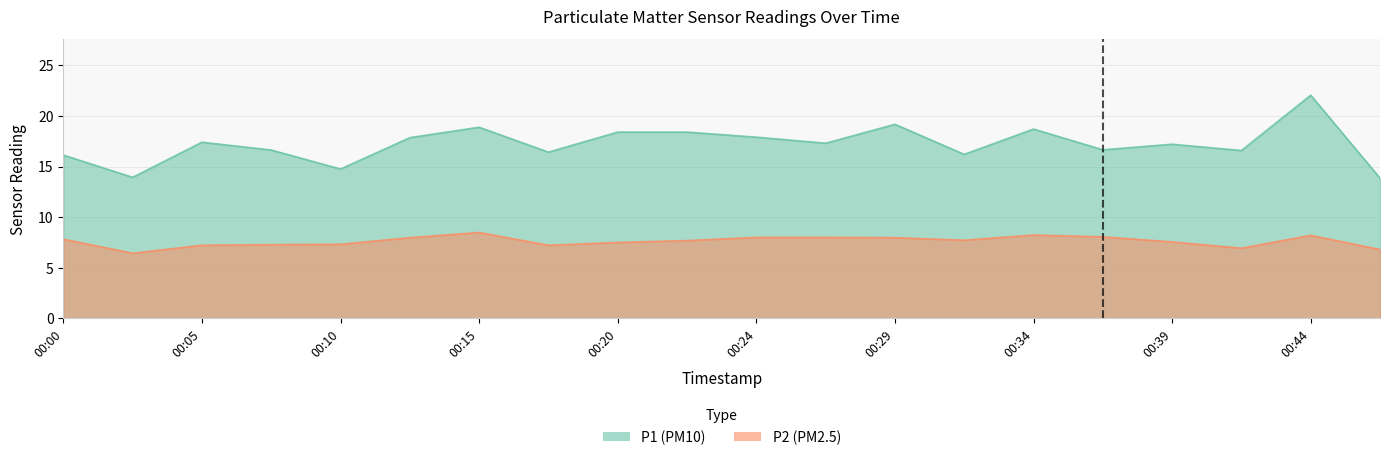

List the series in order of their peak value, lowest first.

P2, P1